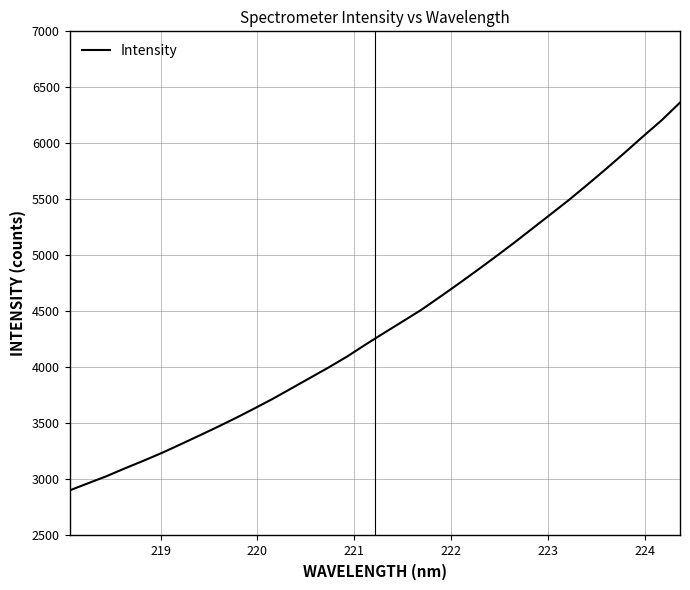

What is the difference between the maximum and minimum values?

3461.7